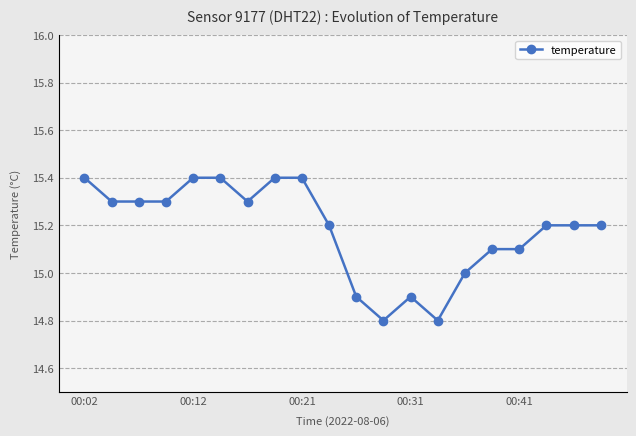

What is the difference between the second highest and second lowest values?

0.6